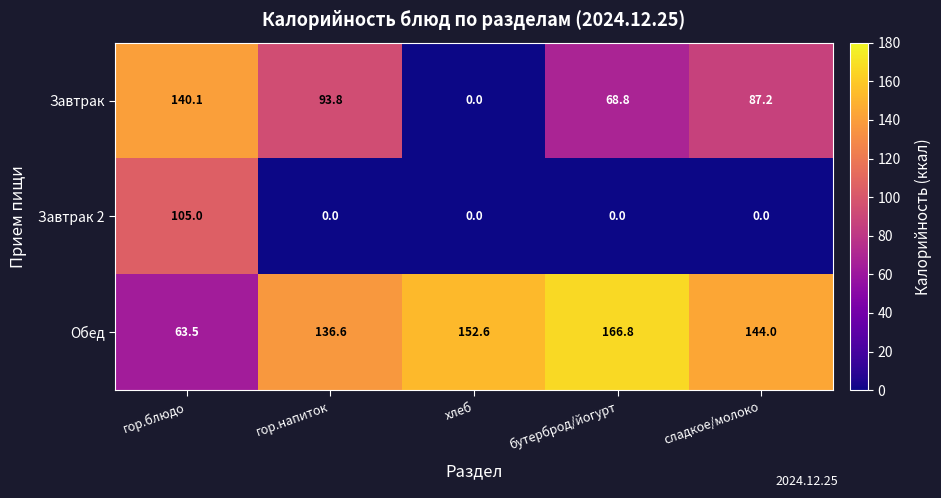

Reading left to right, list all the values displayed in this chart.

Завтрак: гор.блюдо=140.1	гор.напиток=93.8	хлеб=0.0	бутерброд/йогурт=68.8	сладкое/молоко=87.2
Завтрак 2: гор.блюдо=105.0	гор.напиток=0.0	хлеб=0.0	бутерброд/йогурт=0.0	сладкое/молоко=0.0
Обед: гор.блюдо=63.5	гор.напиток=136.6	хлеб=152.6	бутерброд/йогурт=166.8	сладкое/молоко=144.0